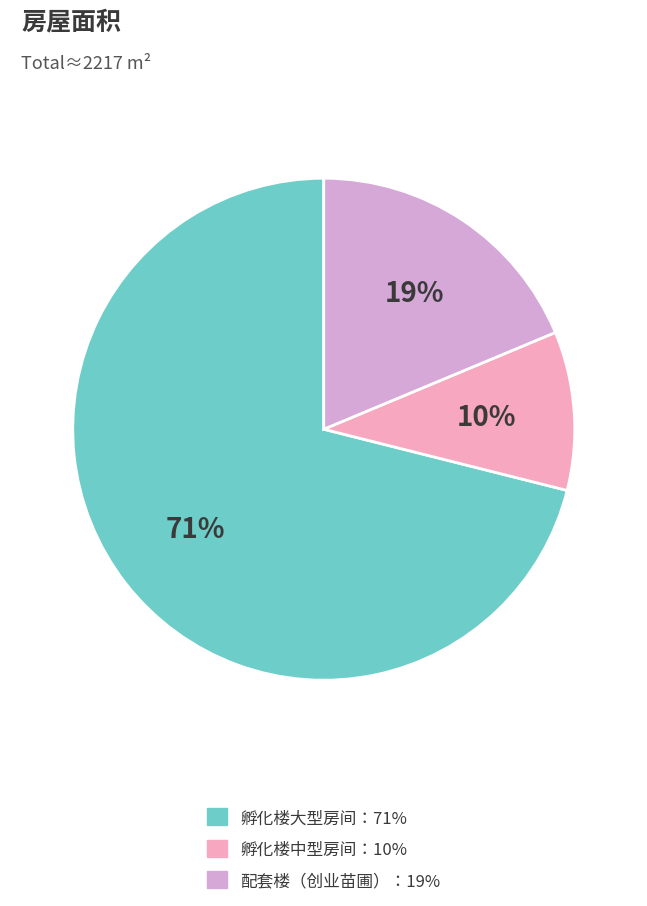

The 配套楼（创业苗圃）：19% slice represents 6% of the pie. True or false?

False